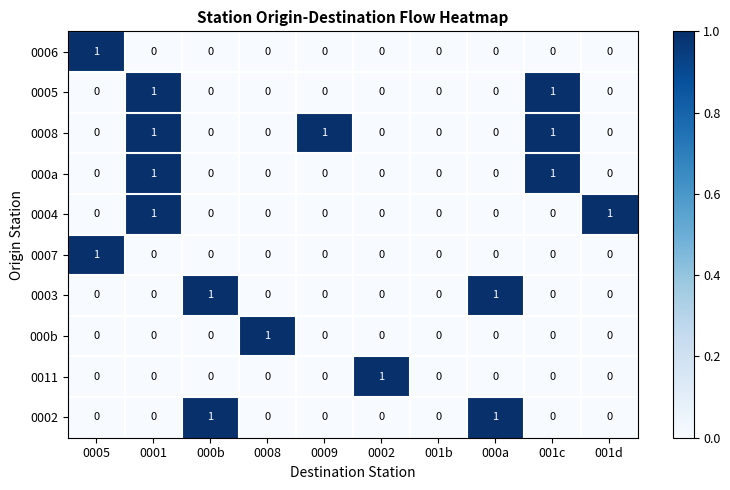

The 0011 series shows -1 at 0001. True or false?

False